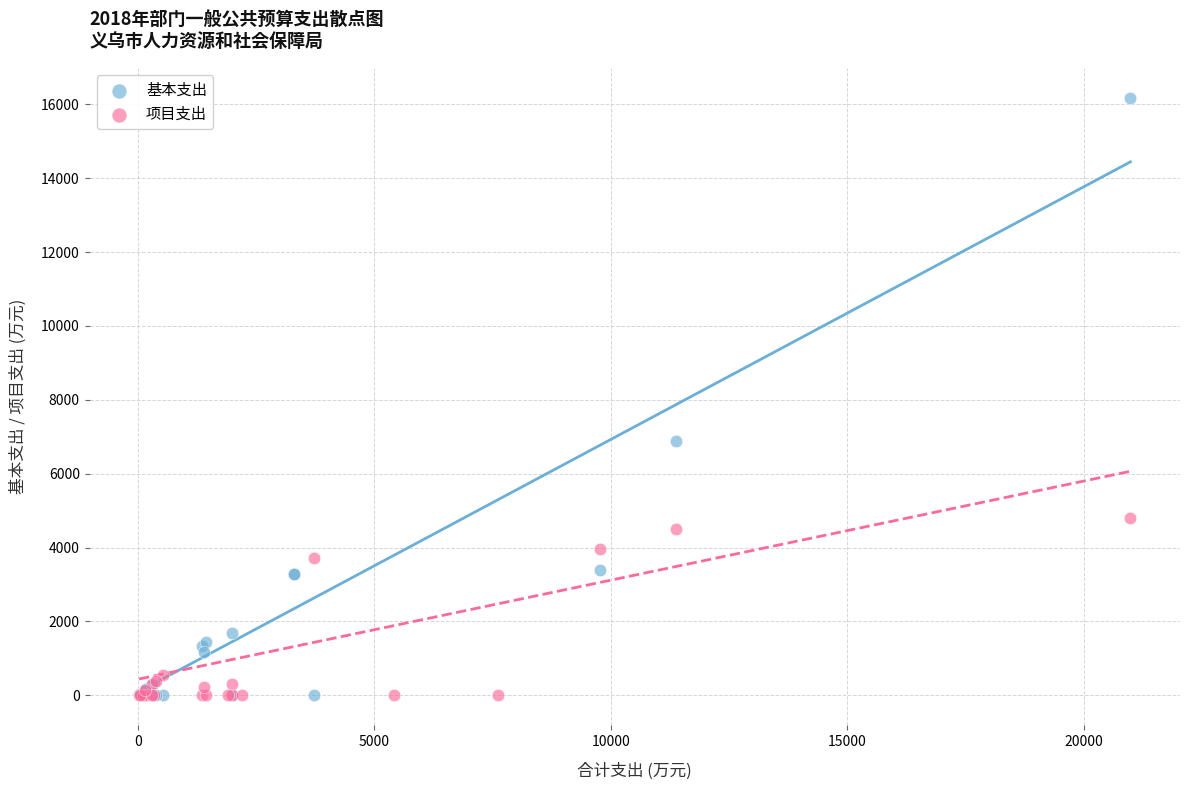

Which series reaches the maximum Y coordinate?

基本支出